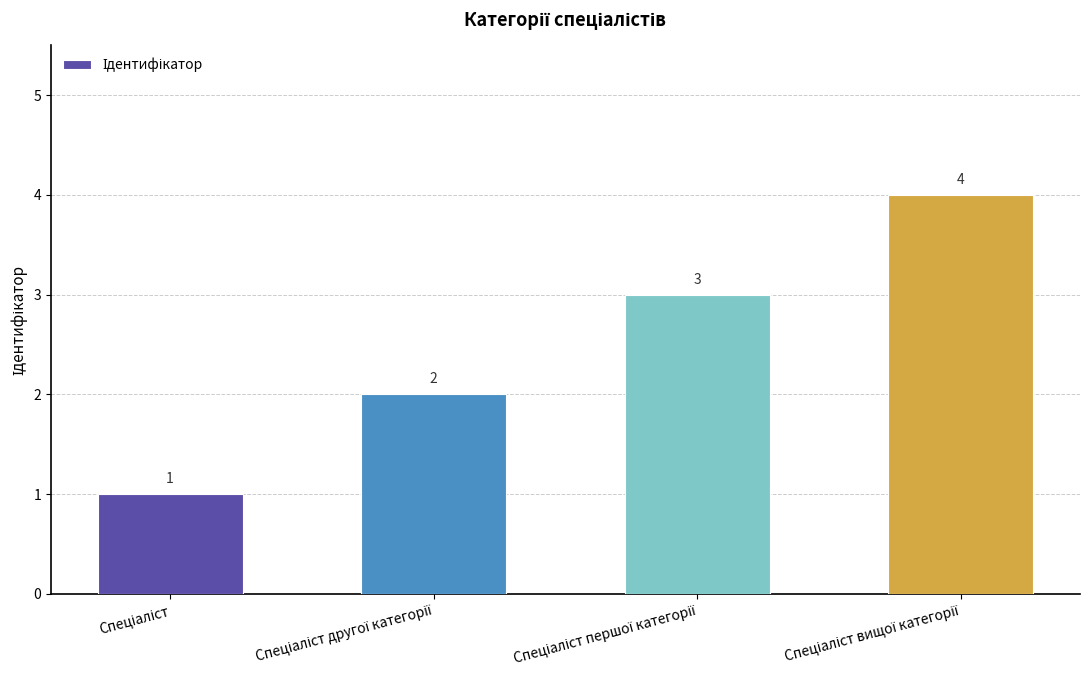

How many values are between 2 and 4?

3